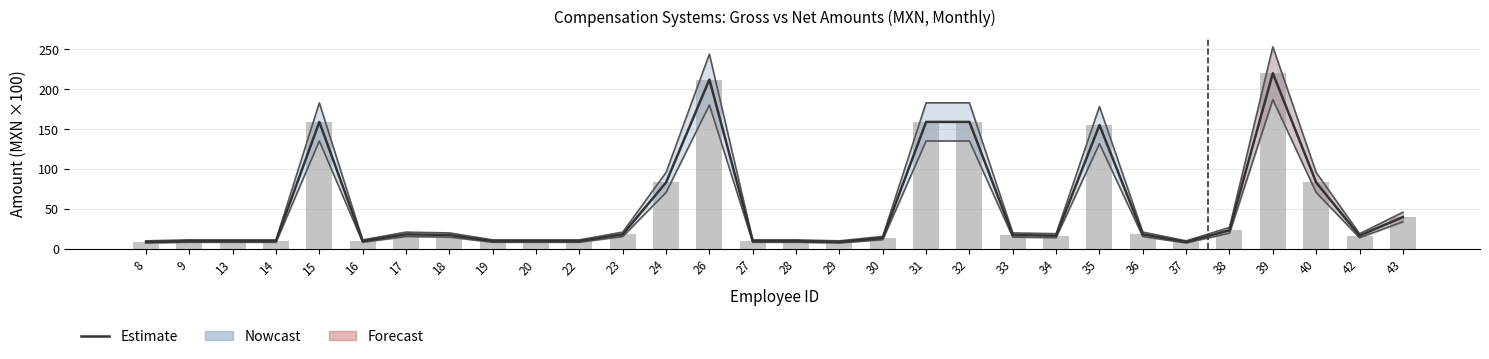

Reading left to right, list all the values displayed in this chart.

Estimate: 8.9	9.9	9.9	9.9	159.0	9.9	18.4	17.5	9.9	9.9	9.9	18.4	83.3	212.1	9.9	9.9	8.9	13.7	159.0	159.0	17.5	16.7	155.1	18.4	8.9	23.5	220.0	83.3	16.7	40.0
Monto neto: 8.9	9.9	9.9	9.9	159.0	9.9	18.4	17.5	9.9	9.9	9.9	18.4	83.3	212.1	9.9	9.9	8.9	13.7	159.0	159.0	17.5	16.7	155.1	18.4	8.9	23.5	220.0	83.3	16.7	40.0